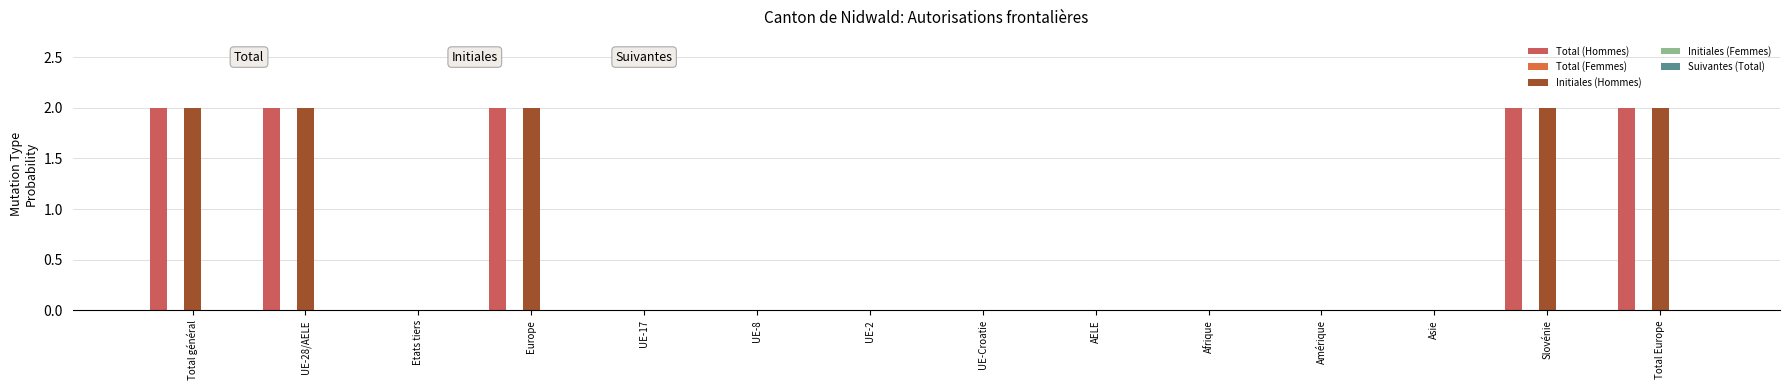

Count the number of data series in this chart.

2